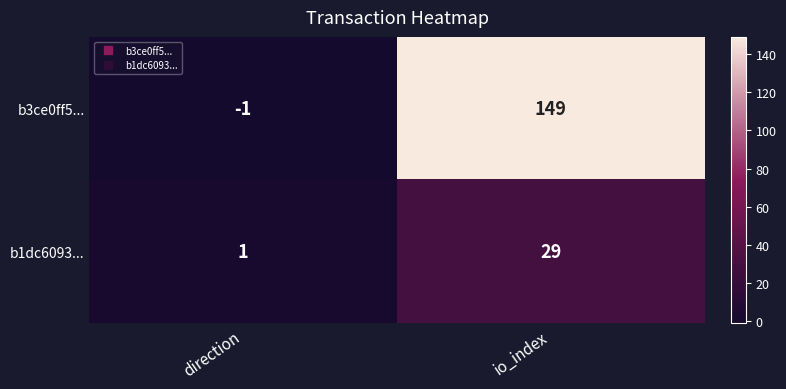

Where is b3ce0ff5... nearest to the value 74?

direction